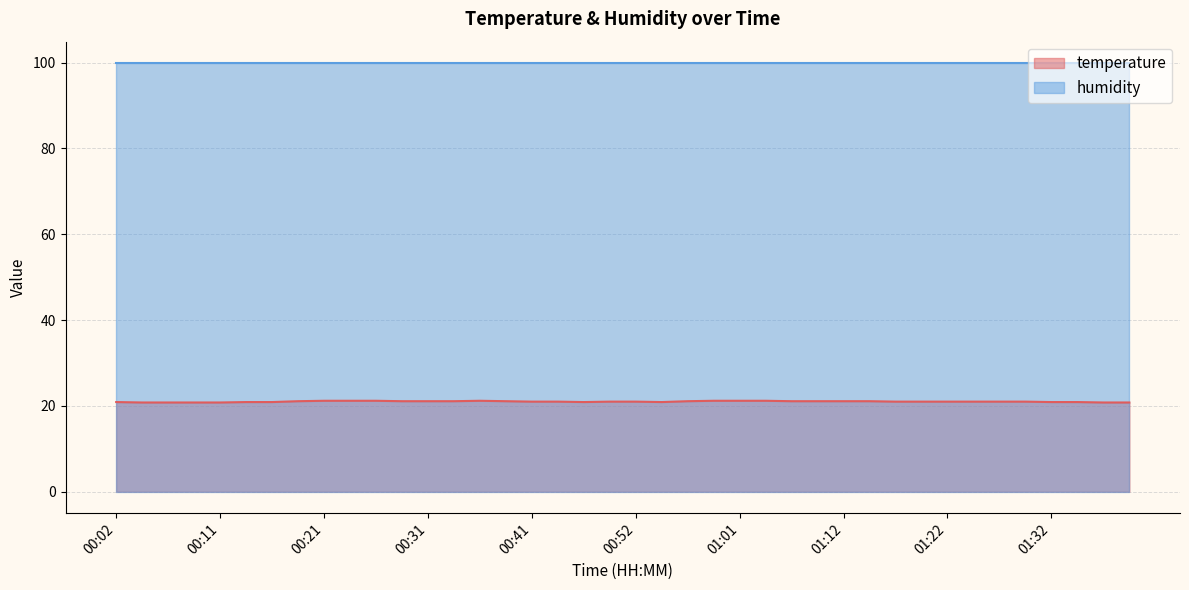

What is the sum of all values?

840.5